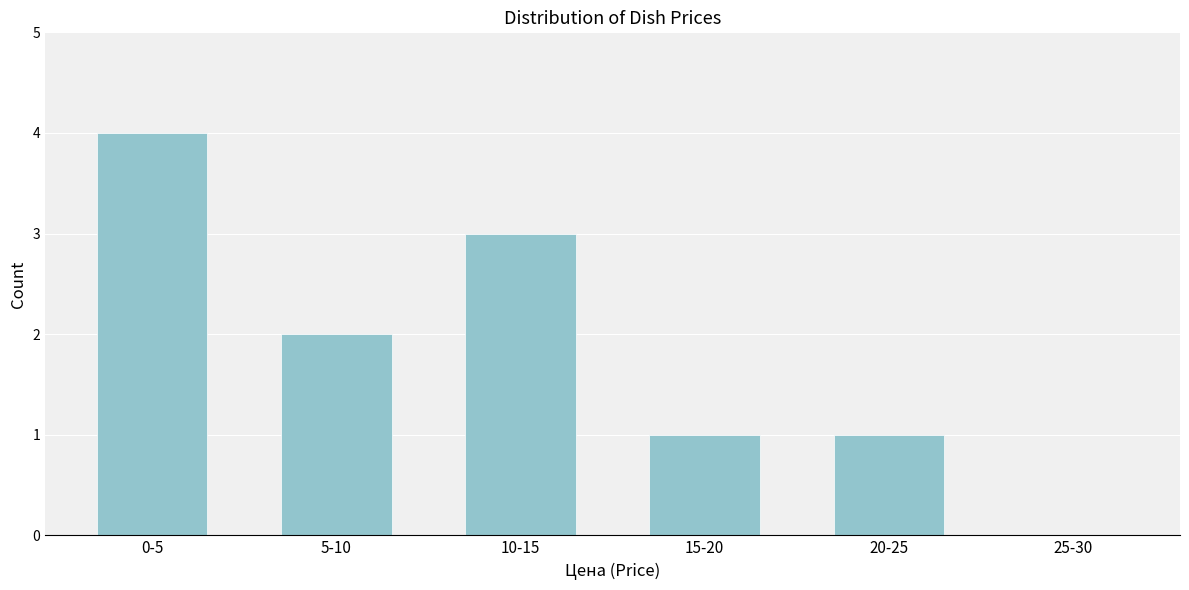

Reading left to right, extract all data points from this chart.

0-5=4	5-10=2	10-15=3	15-20=1	20-25=1	25-30=0